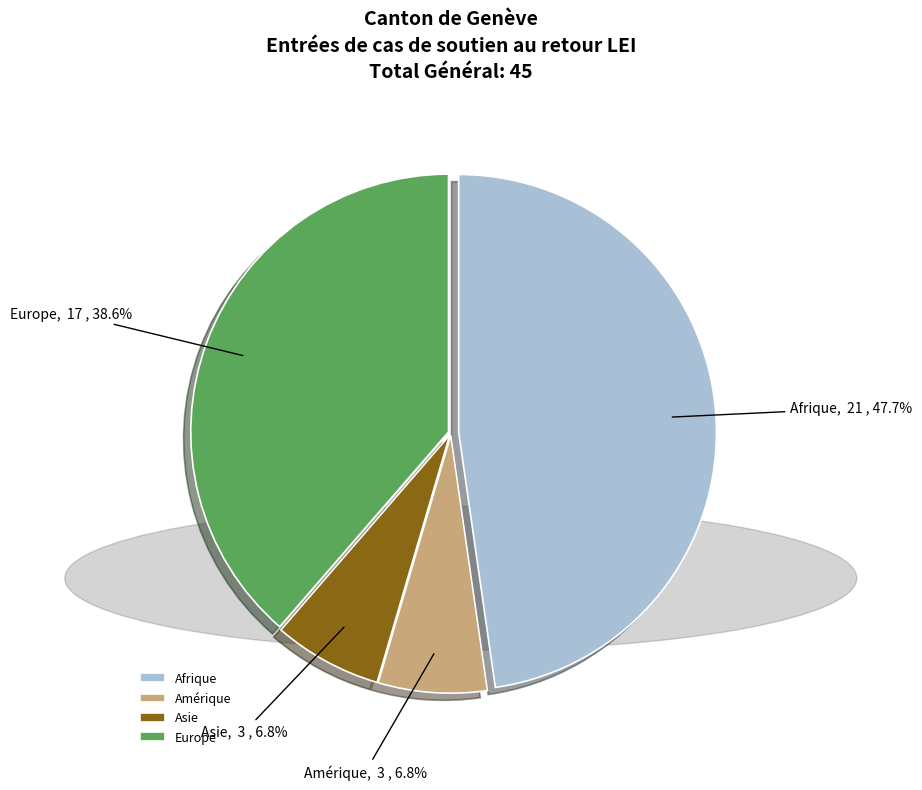

What percentage is the Asie slice, to the nearest percent?

7%